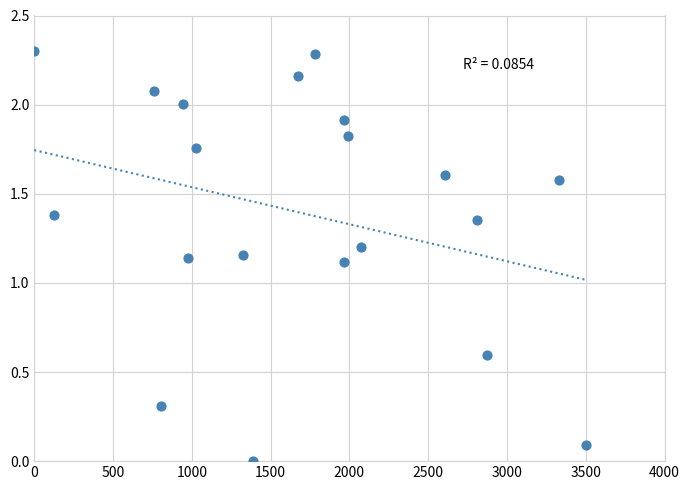

What is the range of X values (max minus min)?

3500.0